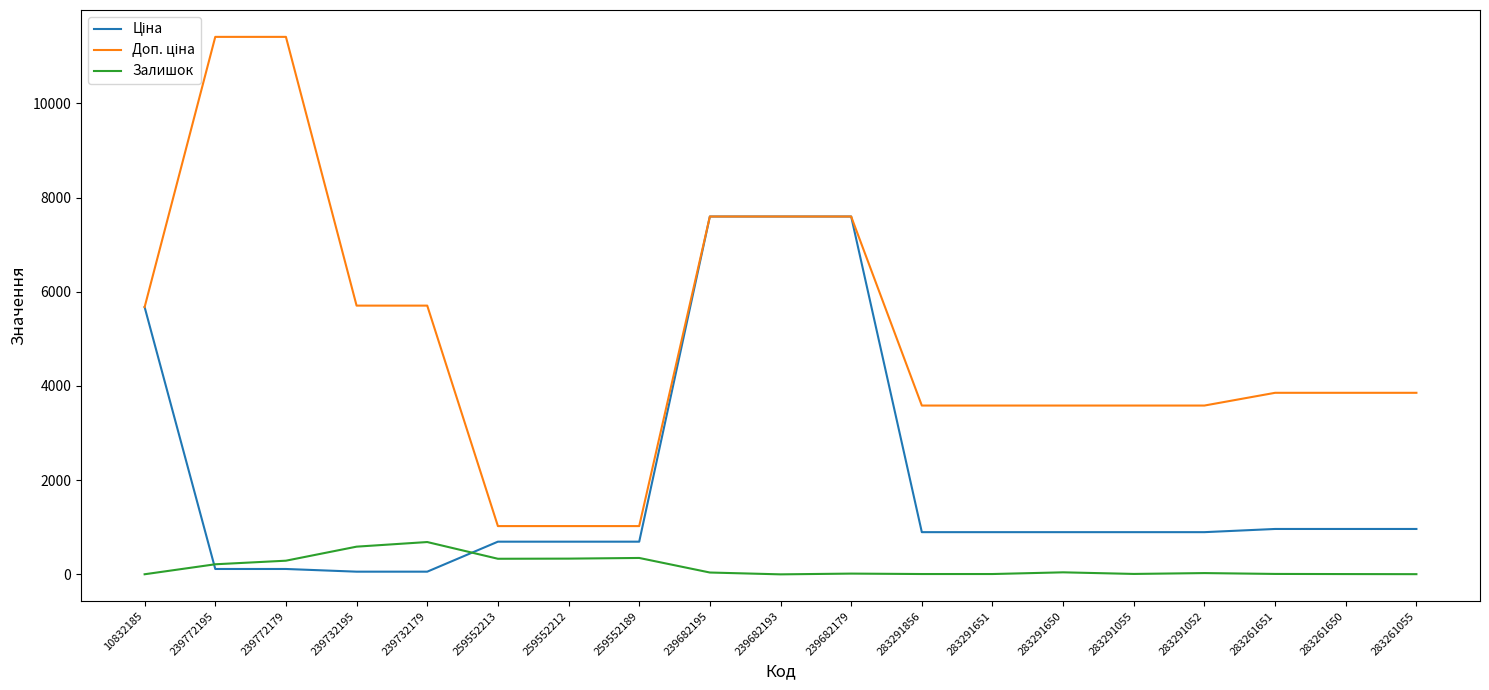

Is this an area chart (filled region under the line)?

No